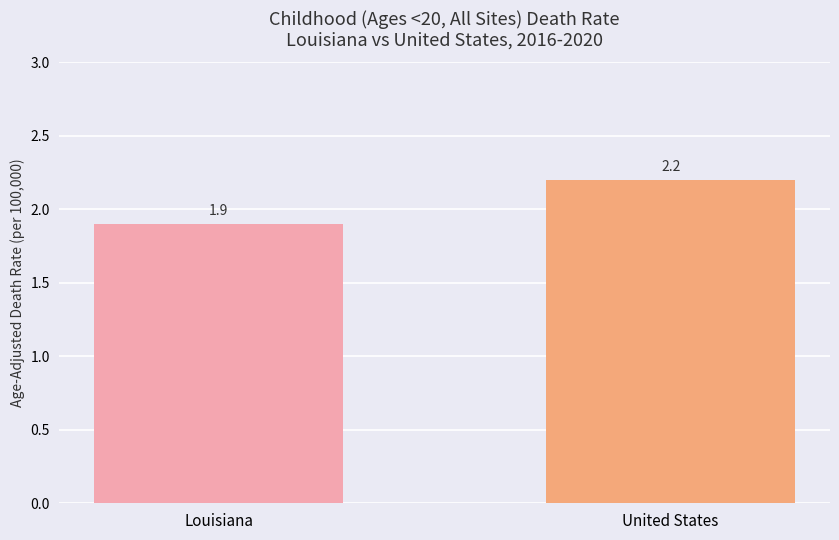

How many data points are above 2?

1